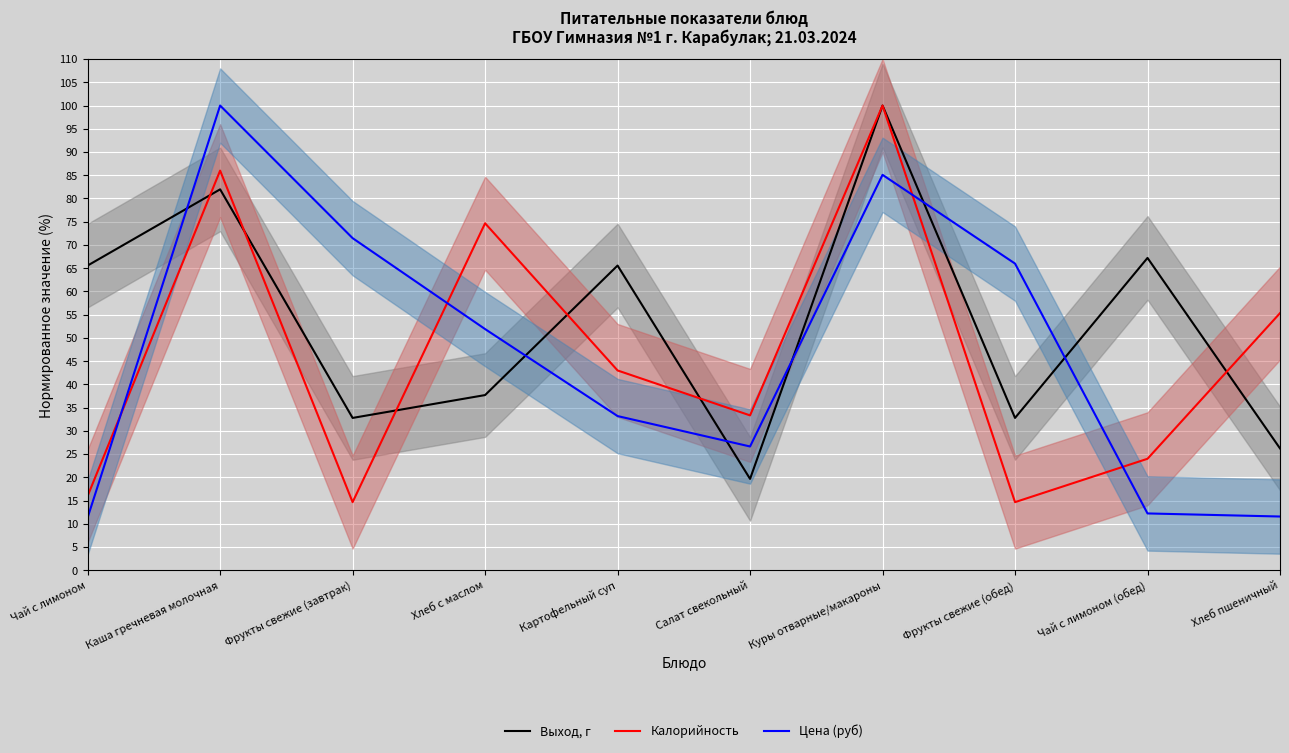

In Цена (руб), how many points are lower than both neighbors (excluding endpoints)?

1